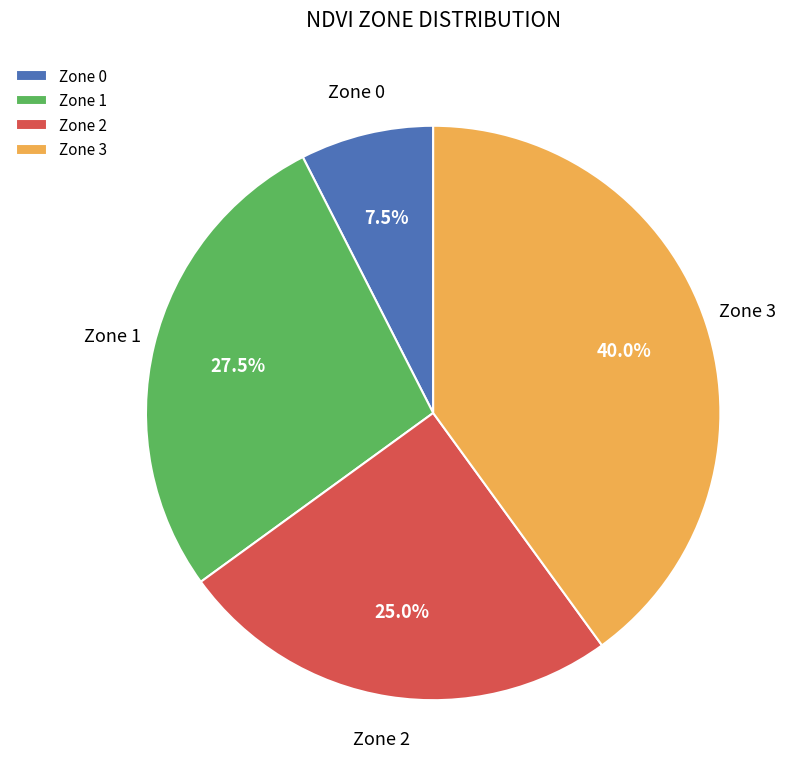

To the nearest percent, what is the average slice percentage?

25%